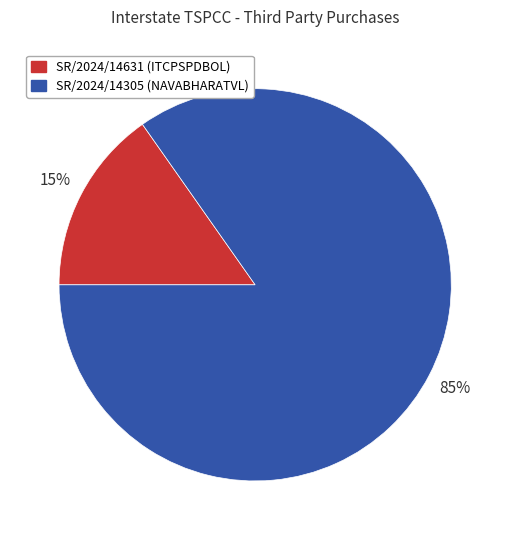

To the nearest percent, what is the average slice percentage?

50%